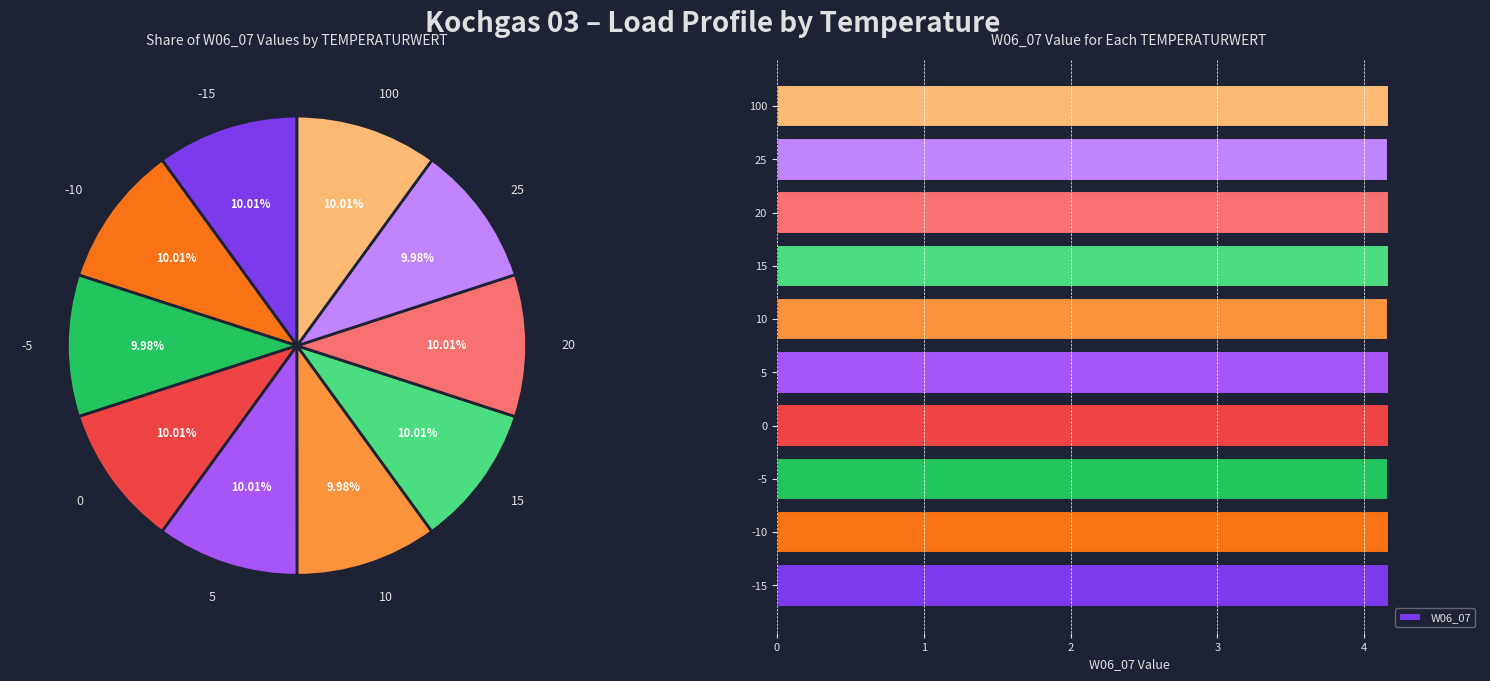

To the nearest percent, what portion does 20 represent?

10%